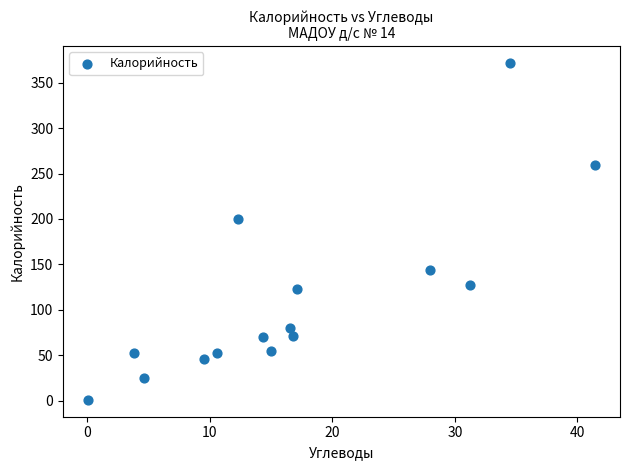

What is the range of X values (max minus min)?

41.3